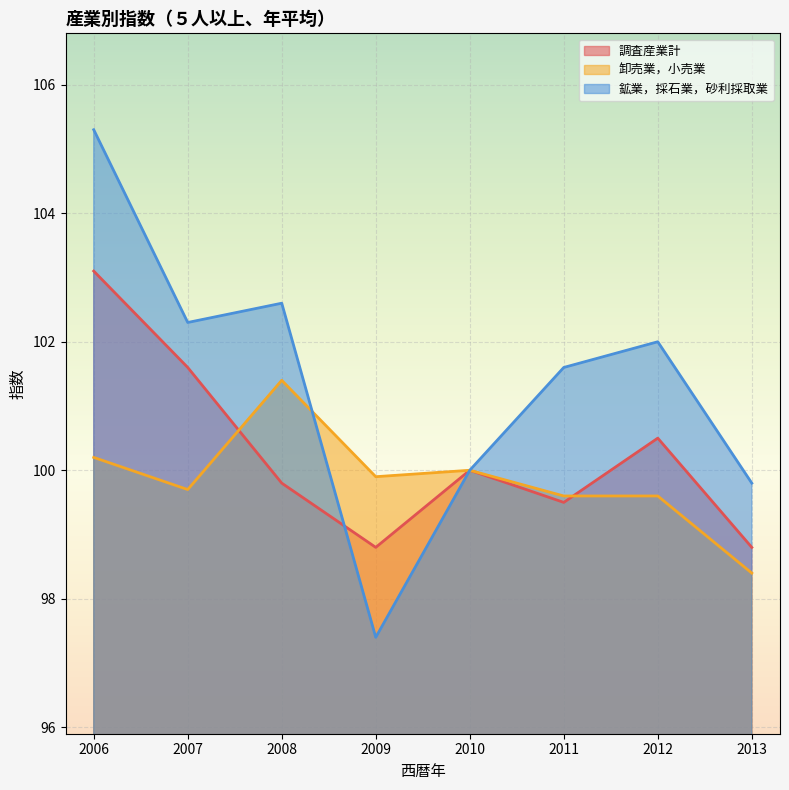

How many data points in 調査産業計 are above 100?

3